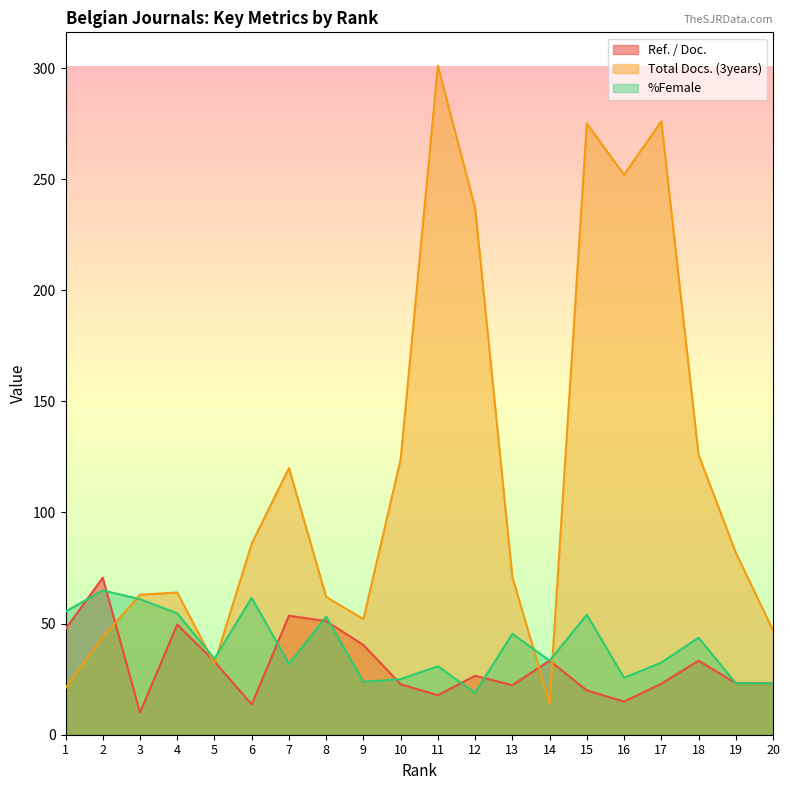

What is the difference between the highest and lowest values at 5?

2.2